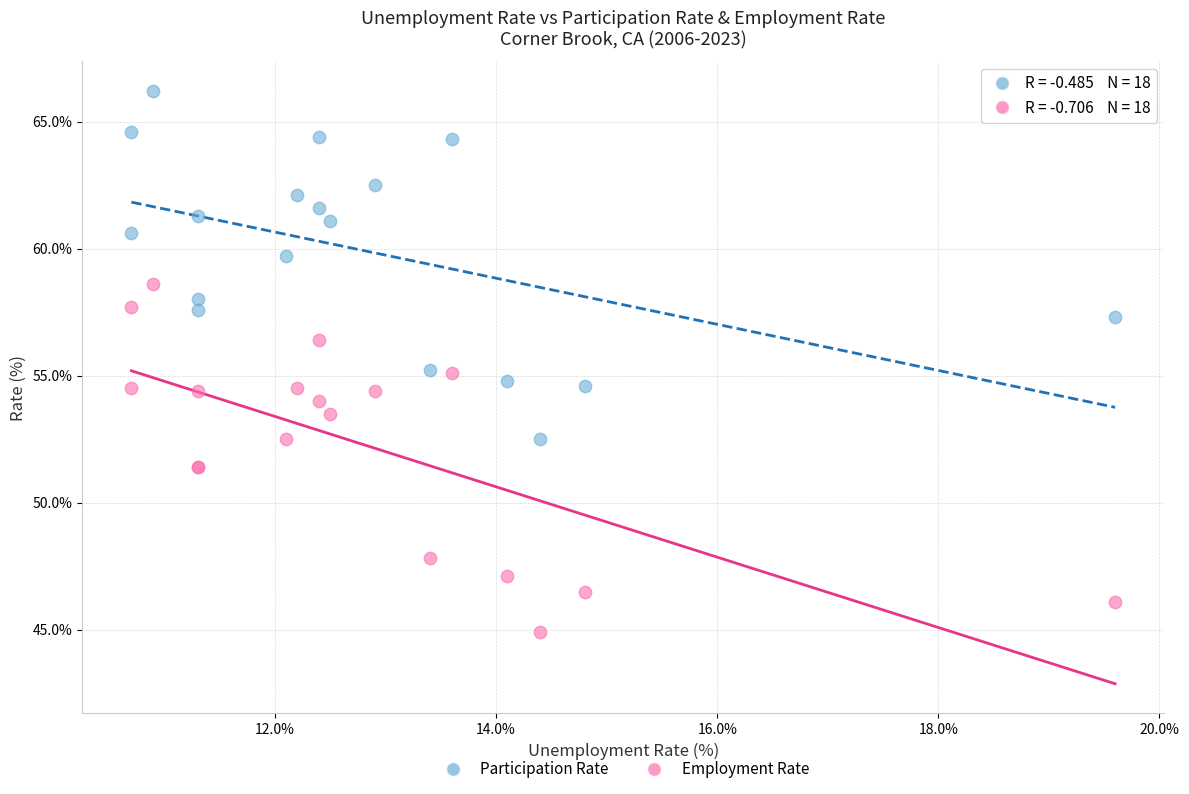

Which series reaches the minimum Y coordinate?

Employment Rate